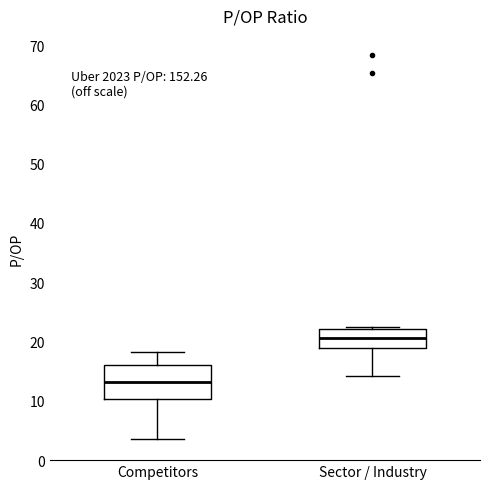

Where is the upper edge of the box for Sector / Industry on the y-axis? The values are not printed on the chart, so give them approximately, as read against the axis.

22